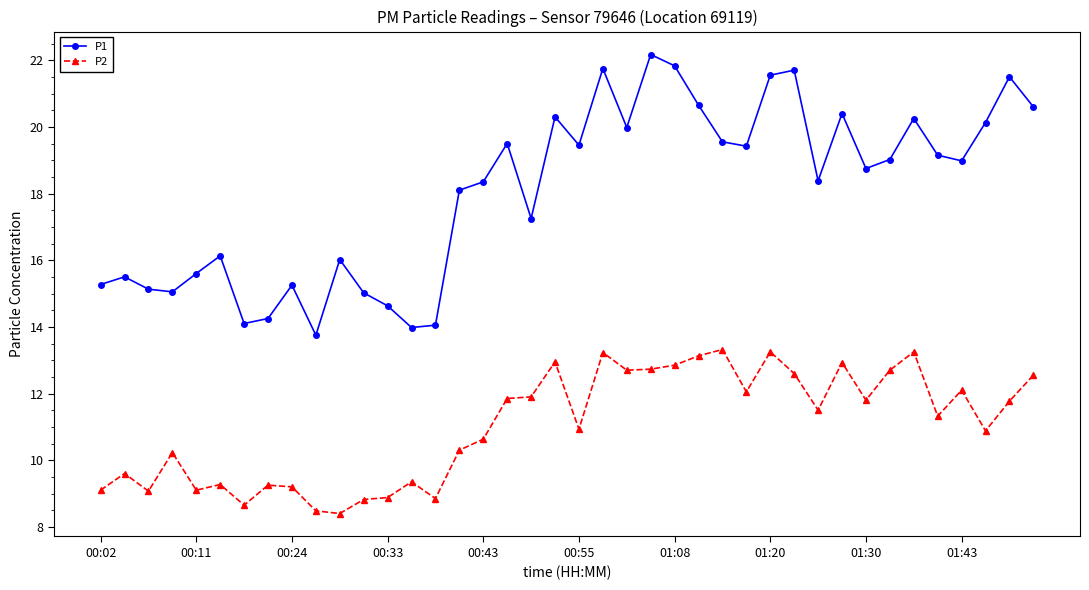

Which series has the largest range (max minus min)?

P1